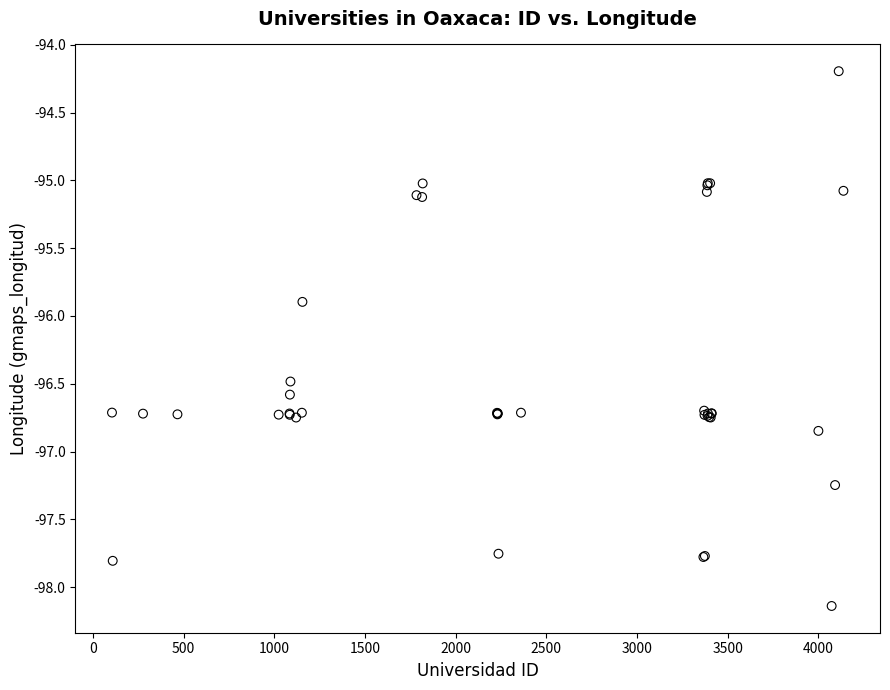

What Y value in the scatter plot is closest to -96?

-95.9